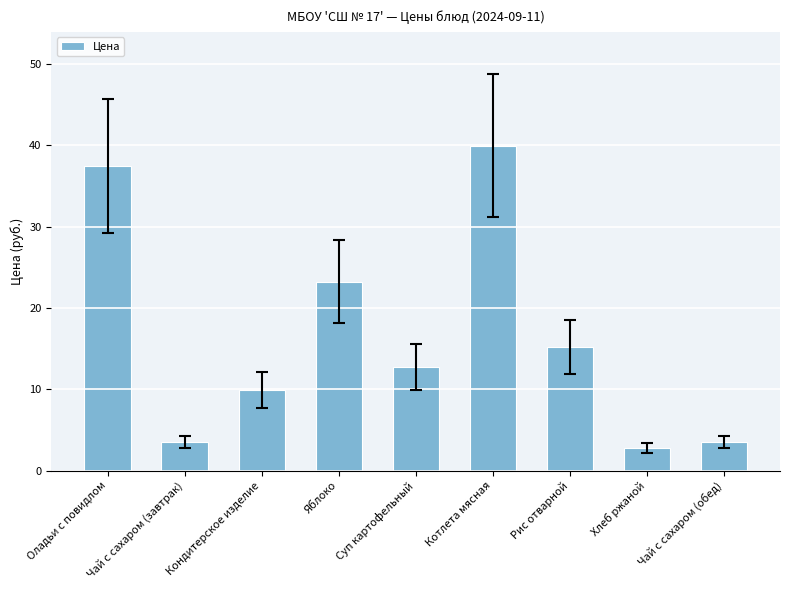

What is the label of the 7th bar from the right?

Кондитерское изделие